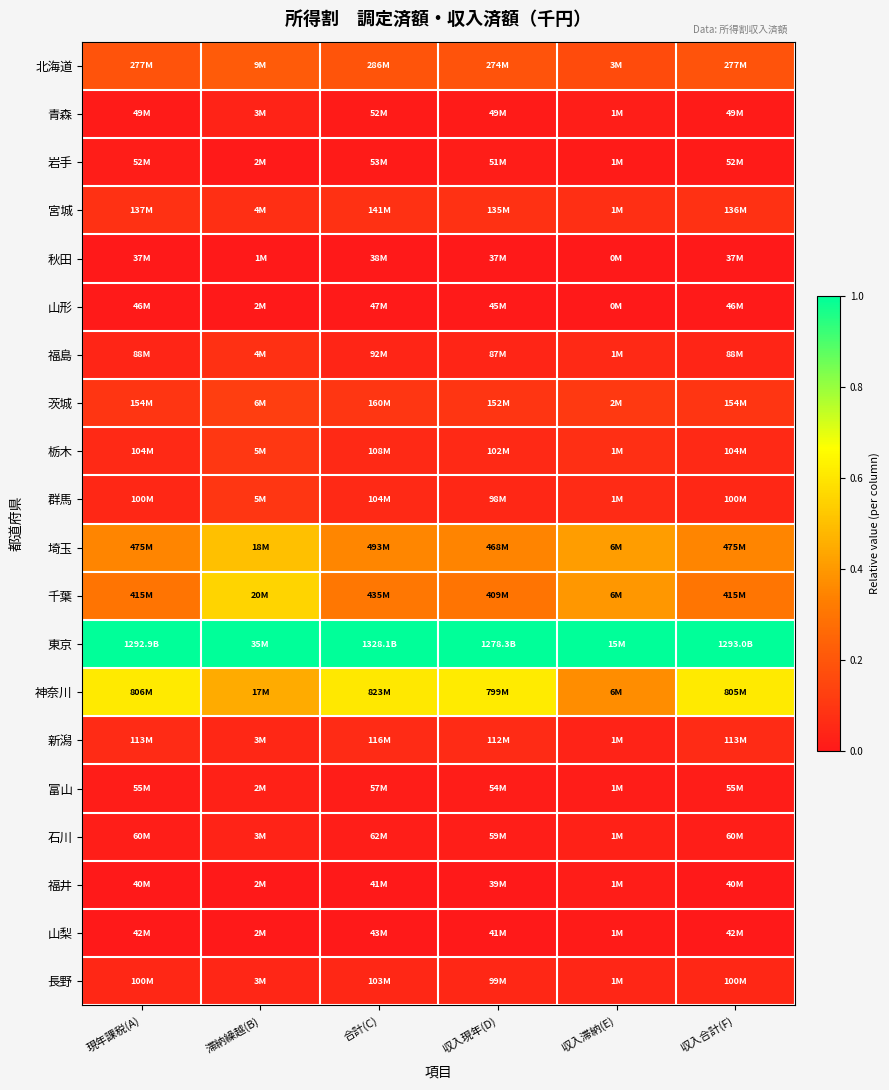

Rank the series at 現年課税(A) from highest to lowest value.

東京, 神奈川, 埼玉, 千葉, 北海道, 茨城, 宮城, 新潟, 栃木, 長野, 群馬, 福島, 石川, 富山, 岩手, 青森, 山形, 山梨, 福井, 秋田